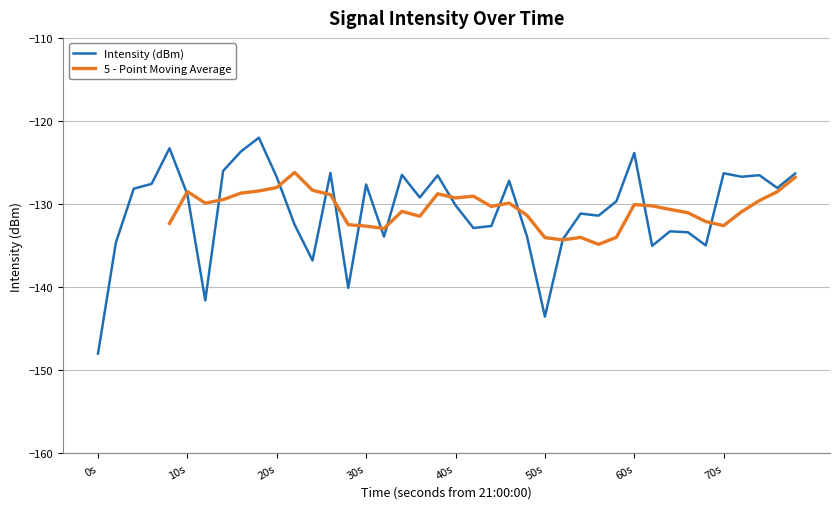

Reading left to right, list all the values displayed in this chart.

-148.0	-134.6	-128.2	-127.6	-123.3	-128.9	-141.6	-126.0	-123.7	-122.0	-126.8	-132.5	-136.8	-126.3	-140.1	-127.6	-133.9	-126.5	-129.2	-126.6	-130.1	-132.9	-132.6	-127.2	-133.9	-143.6	-134.3	-131.1	-131.4	-129.7	-123.9	-135.0	-133.3	-133.4	-135.0	-126.3	-126.7	-126.5	-128.1	-126.3